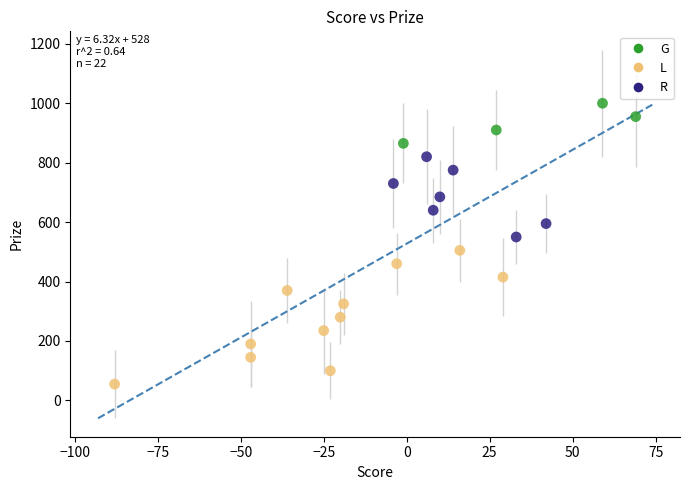

Which series has the widest spread of Y values?

L